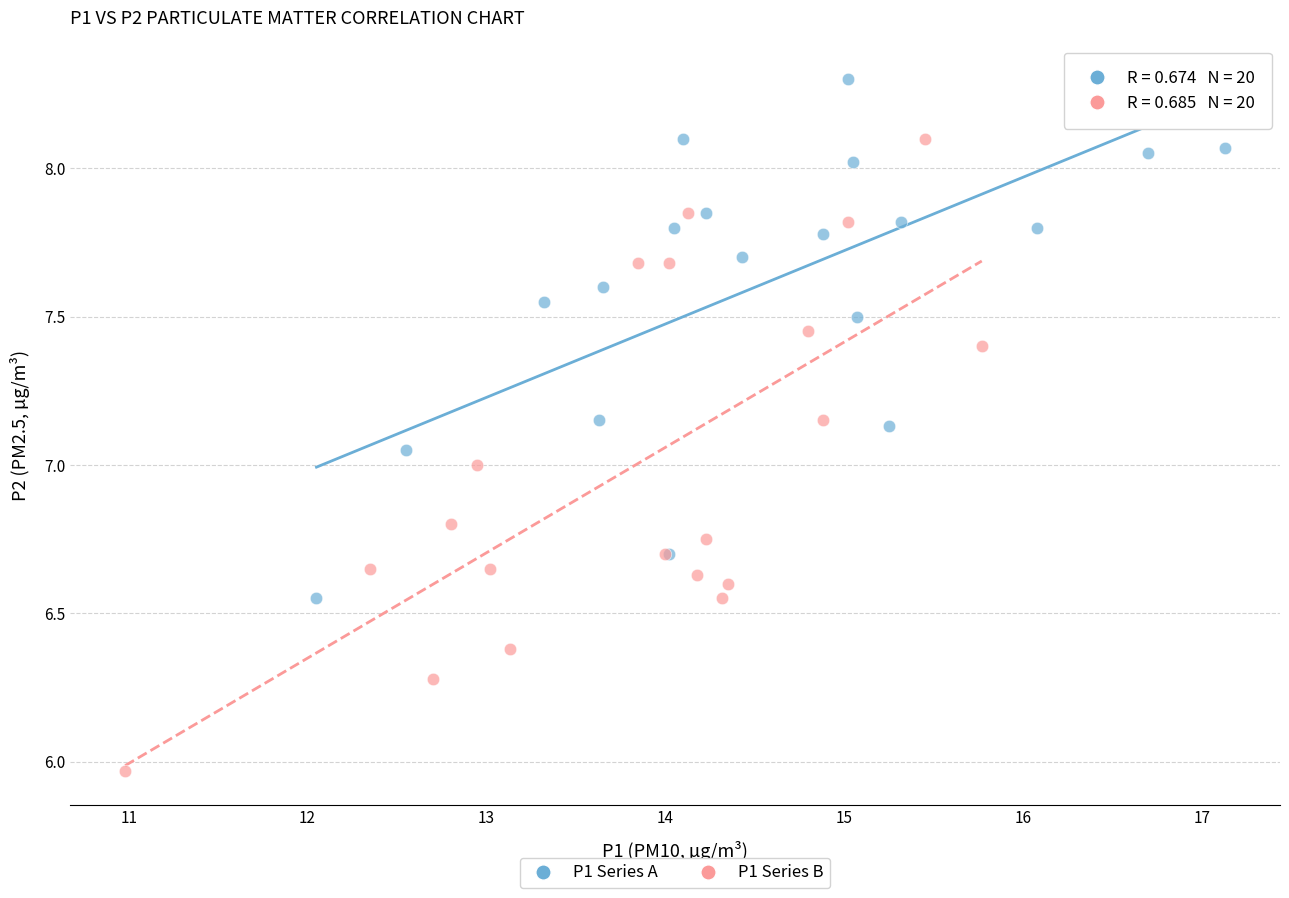

Which series has the widest spread of Y values?

P1 Series B